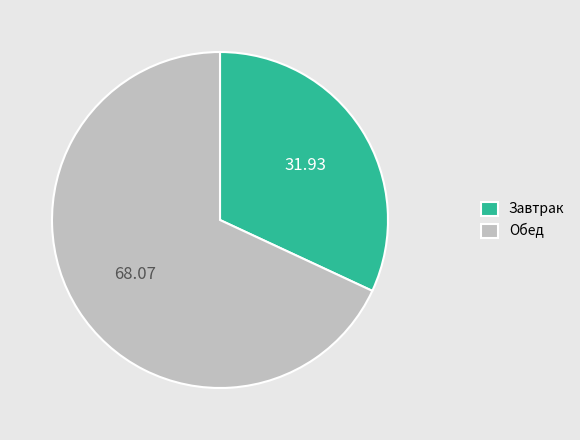

Combined, do Обед and Завтрак account for over 50%?

Yes